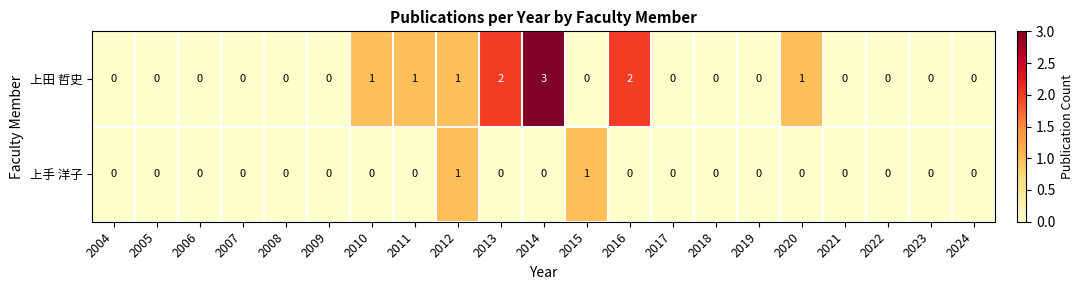

How many 上田 哲史 values are between 0 and 1?

18